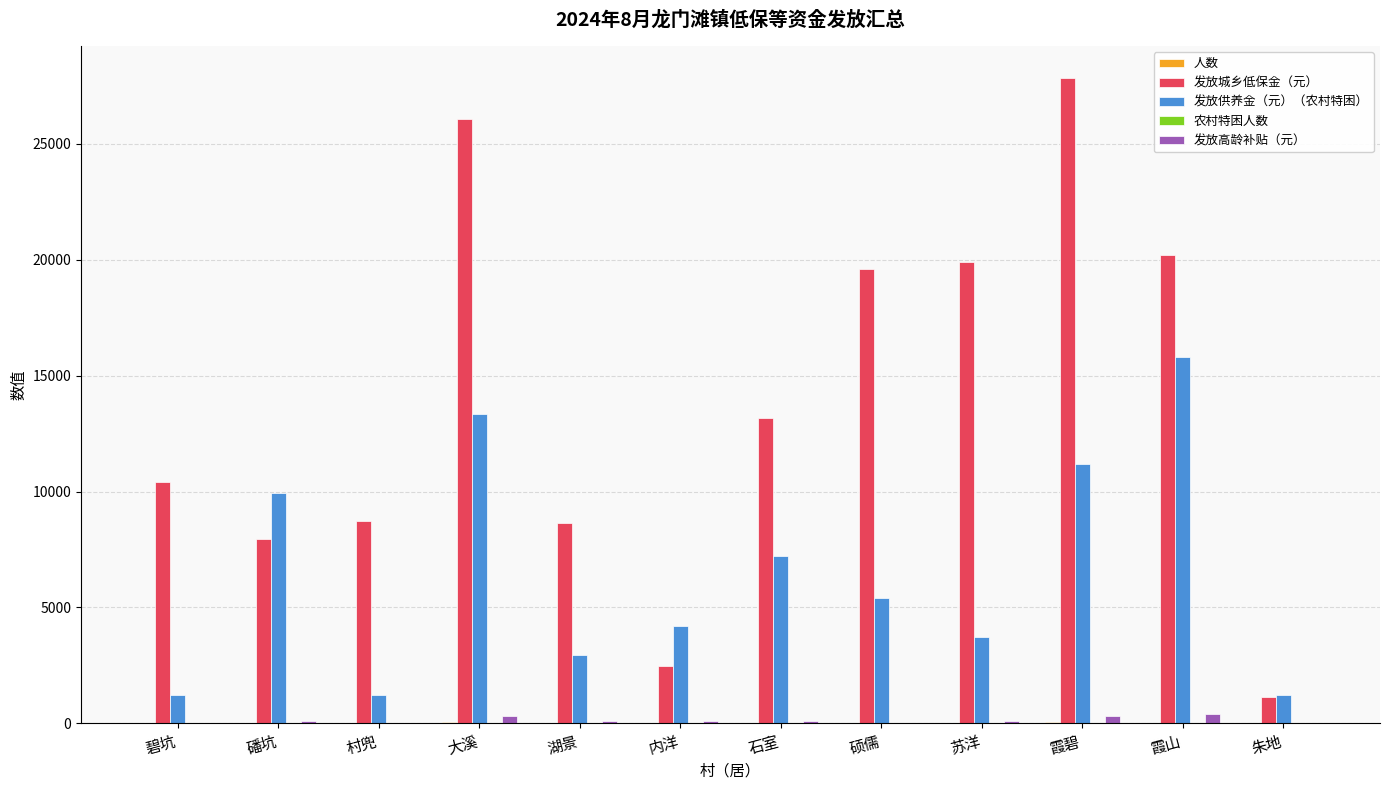

What is the total value across all series at 霞碧?

39346